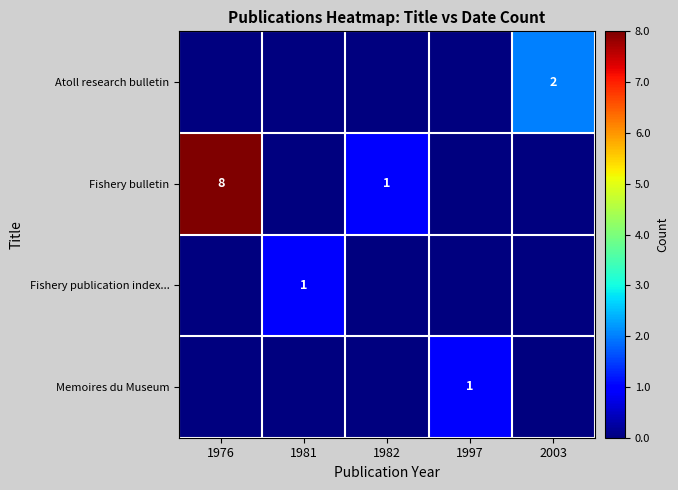

Is it true that Memoires du Museum equals 1 at 1997?

True